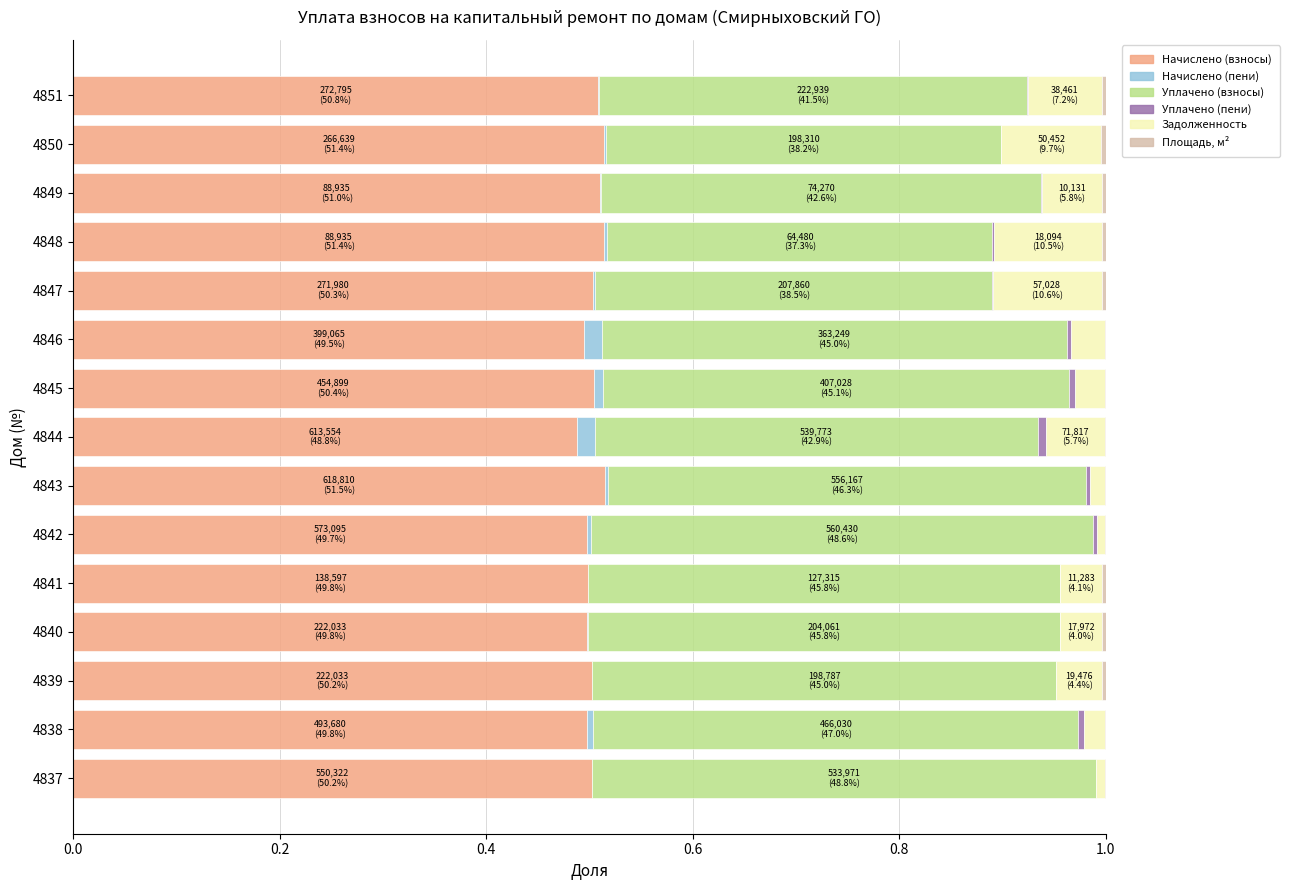

True or false: Начислено (взносы) has a value of 0.5 at 4837.

True